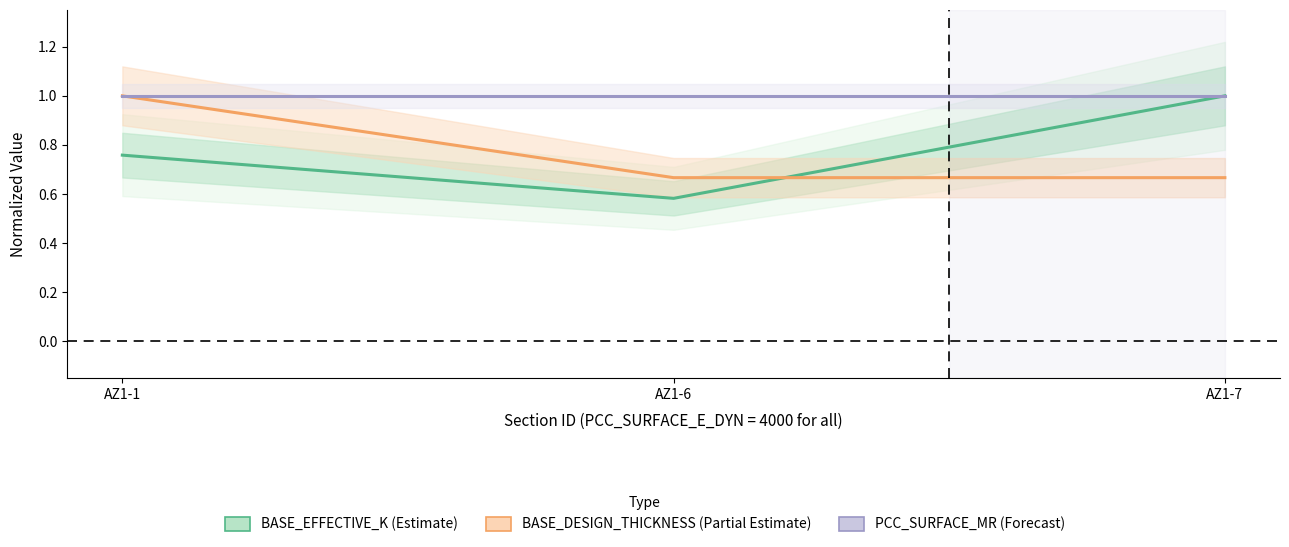

Which series has the largest total across all categories?

PCC_SURFACE_MR (norm)